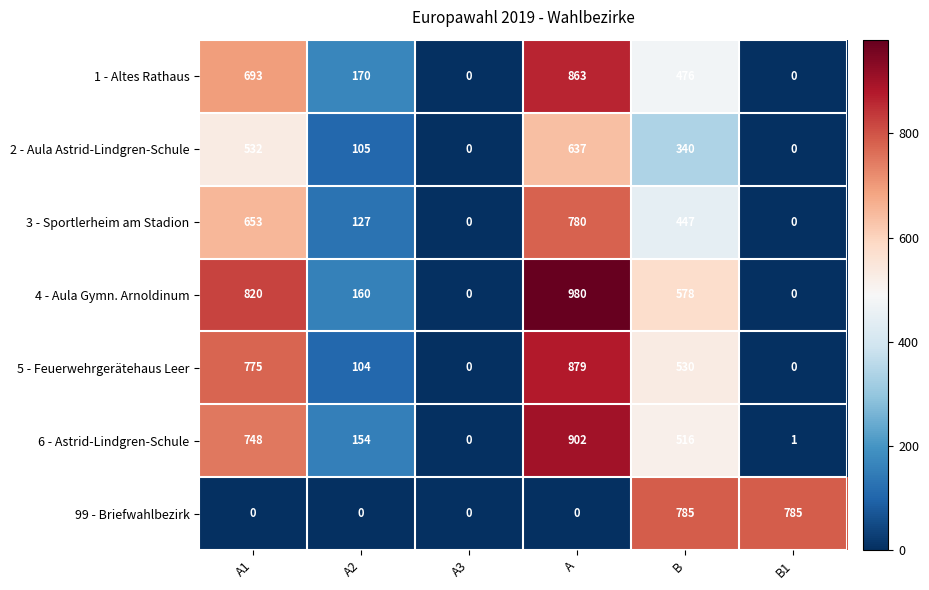

The value of 4 - Aula Gymn. Arnoldinum at B1 is -441. True or false?

False